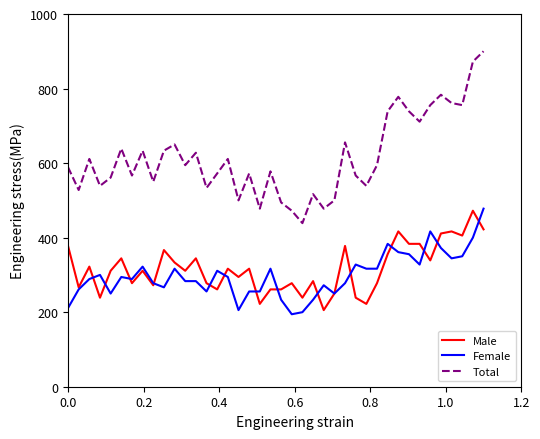

What is the maximum value shown in the chart?

900.0